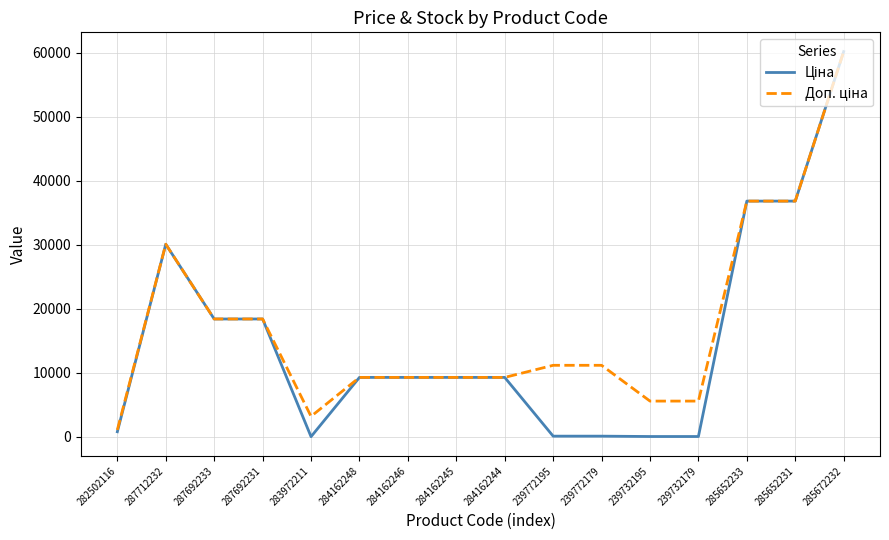

At which category does the chart reach its peak across all series?

285672232